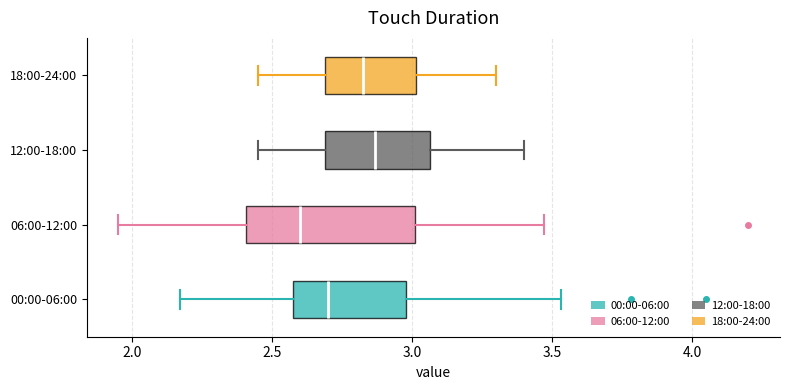

Which box is the widest, from its left edge to its right edge?

06:00-12:00